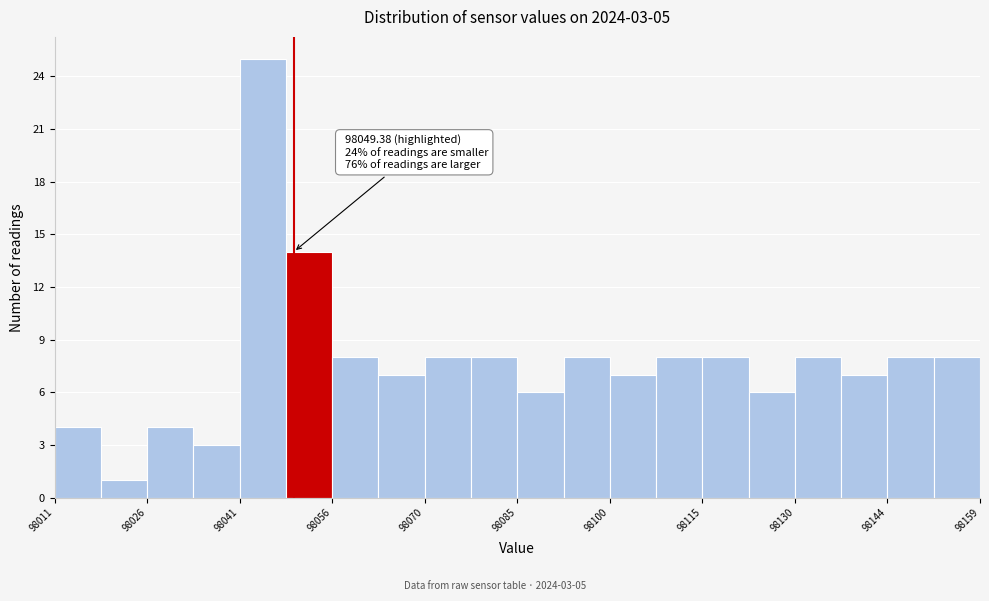

Read against the x-axis, roughly where is the centre of the tallest bar?

98044